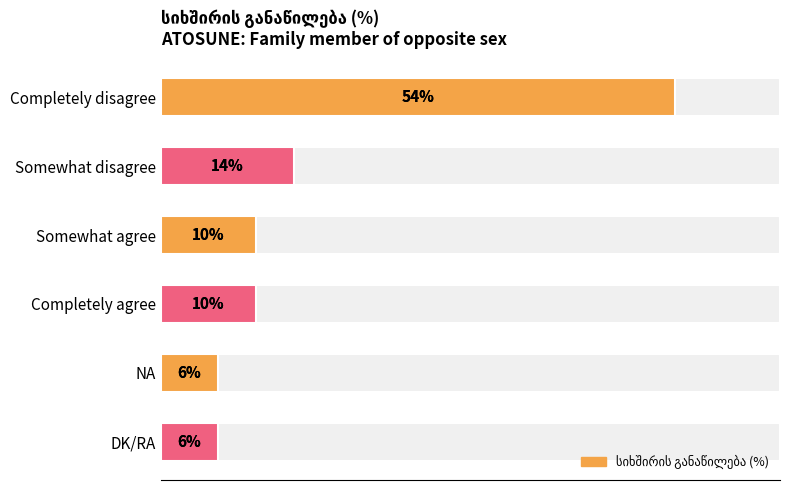

Reading left to right, extract all data points from this chart.

54	14	10	10	6	6